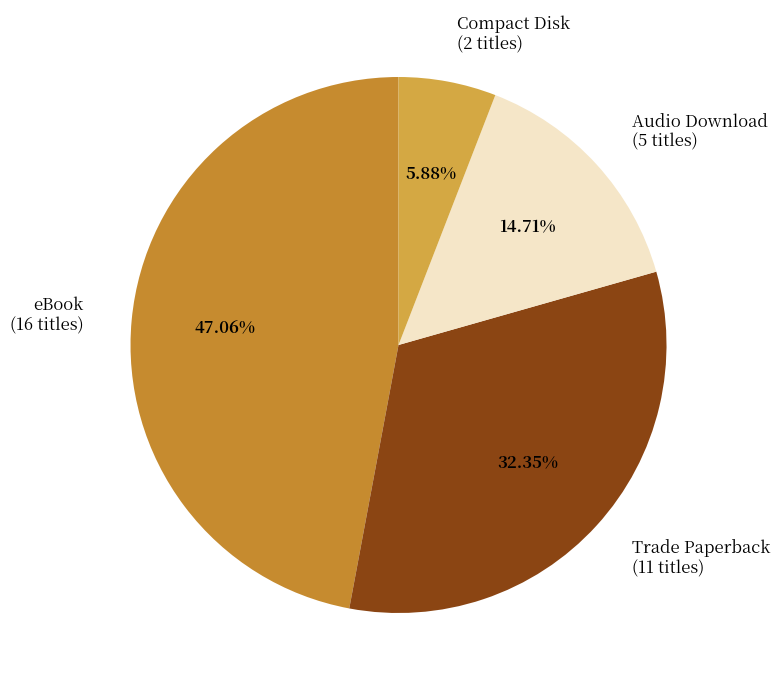

To the nearest percent, what percentage of the pie is Trade Paperback?

32%